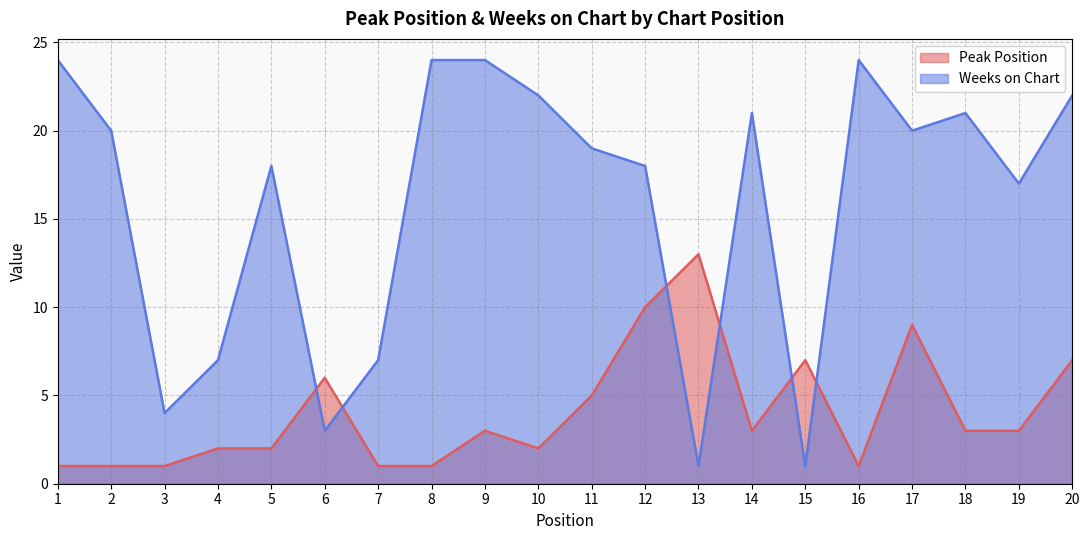

Rank the series by their average value, from lowest to highest.

Peak Position, Weeks on Chart